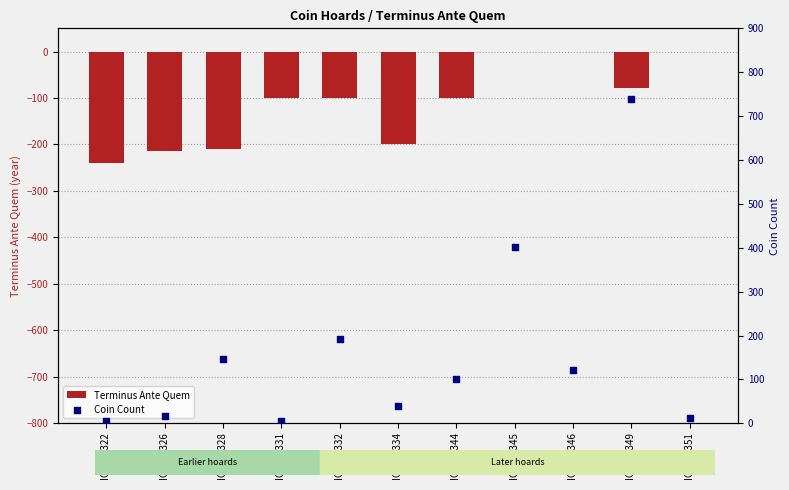

Which series contains the highest Y value?

Coin Count